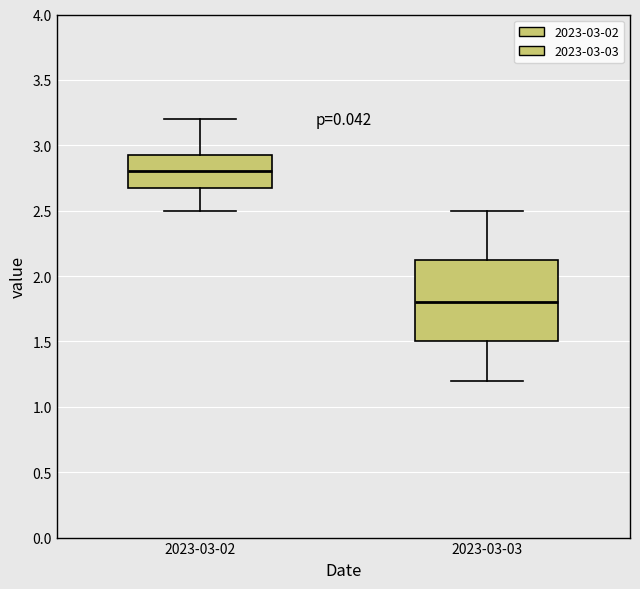

Which box is the tallest, from its lower edge to its upper edge?

2023-03-03